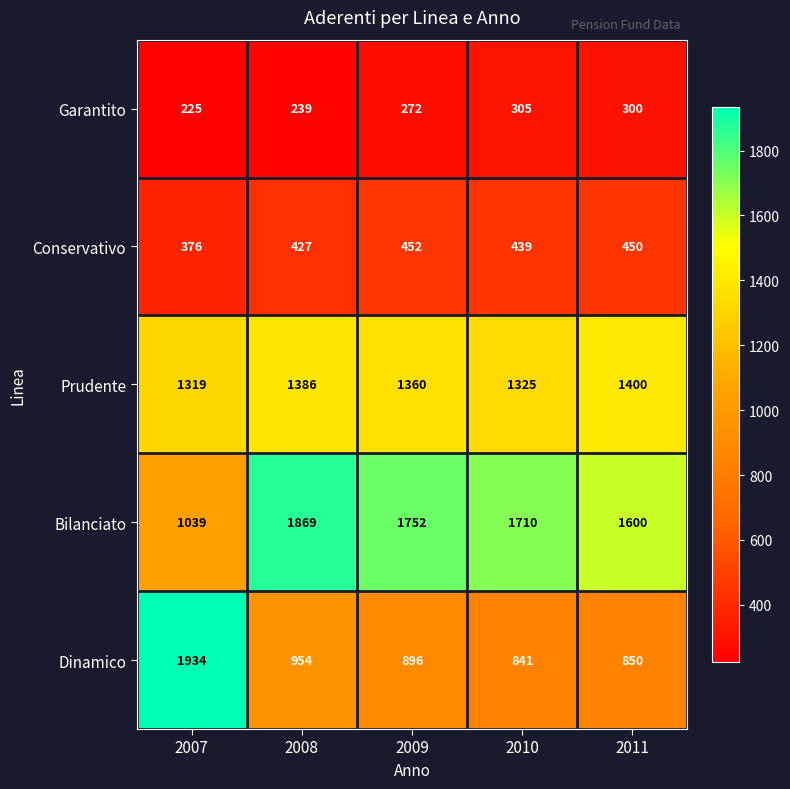

Is it true that Dinamico equals 2557 at 2007?

False